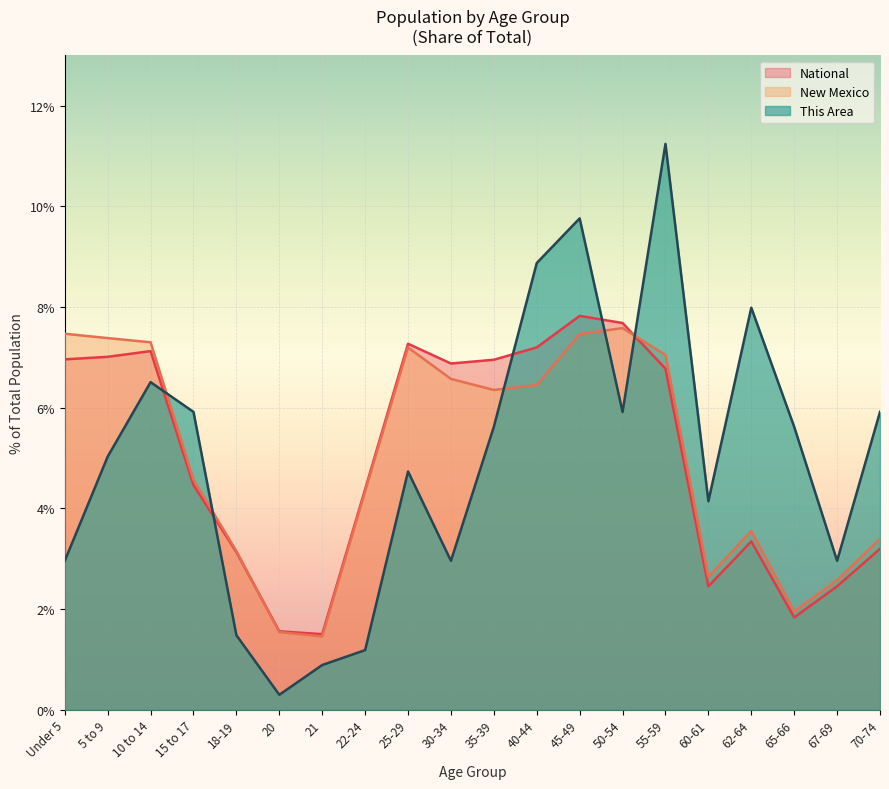

Reading left to right, what are all the values shown in this chart?

This Area: Under 5=3.0	5 to 9=5.0	10 to 14=6.5	15 to 17=5.9	18-19=1.5	20=0.3	21=0.9	22-24=1.2	25-29=4.7	30-34=3.0	35-39=5.6	40-44=8.9	45-49=9.8	50-54=5.9	55-59=11.2	60-61=4.1	62-64=8.0	65-66=5.6	67-69=3.0	70-74=5.9
New Mexico: Under 5=7.5	5 to 9=7.4	10 to 14=7.3	15 to 17=4.6	18-19=3.2	20=1.5	21=1.5	22-24=4.3	25-29=7.2	30-34=6.6	35-39=6.4	40-44=6.5	45-49=7.5	50-54=7.6	55-59=7.0	60-61=2.6	62-64=3.6	65-66=2.0	67-69=2.6	70-74=3.4
National: Under 5=7.0	5 to 9=7.0	10 to 14=7.1	15 to 17=4.5	18-19=3.1	20=1.6	21=1.5	22-24=4.4	25-29=7.3	30-34=6.9	35-39=7.0	40-44=7.2	45-49=7.8	50-54=7.7	55-59=6.8	60-61=2.5	62-64=3.3	65-66=1.8	67-69=2.5	70-74=3.2